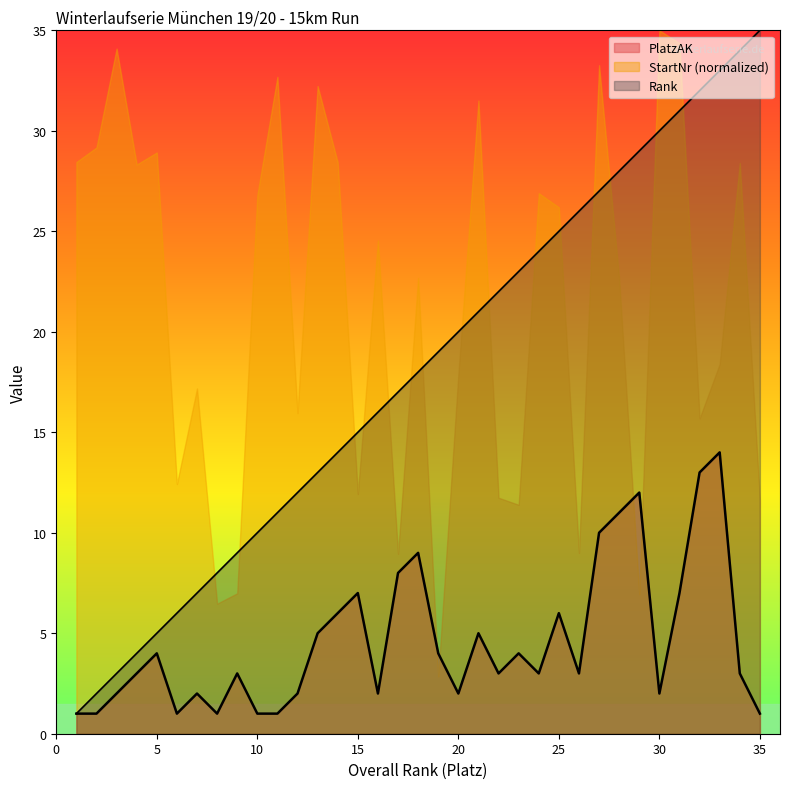

At how many categories does at least one series exceed 31?

11